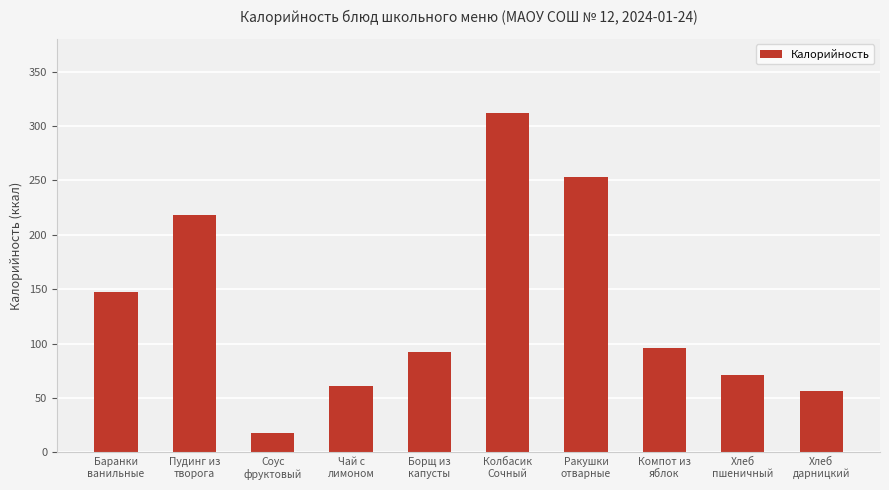

List the labels in order of value, smallest first.

Соус
фруктовый, Хлеб
дарницкий, Чай с
лимоном, Хлеб
пшеничный, Борщ из
капусты, Компот из
яблок, Баранки
ванильные, Пудинг из
творога, Ракушки
отварные, Колбасик
Сочный